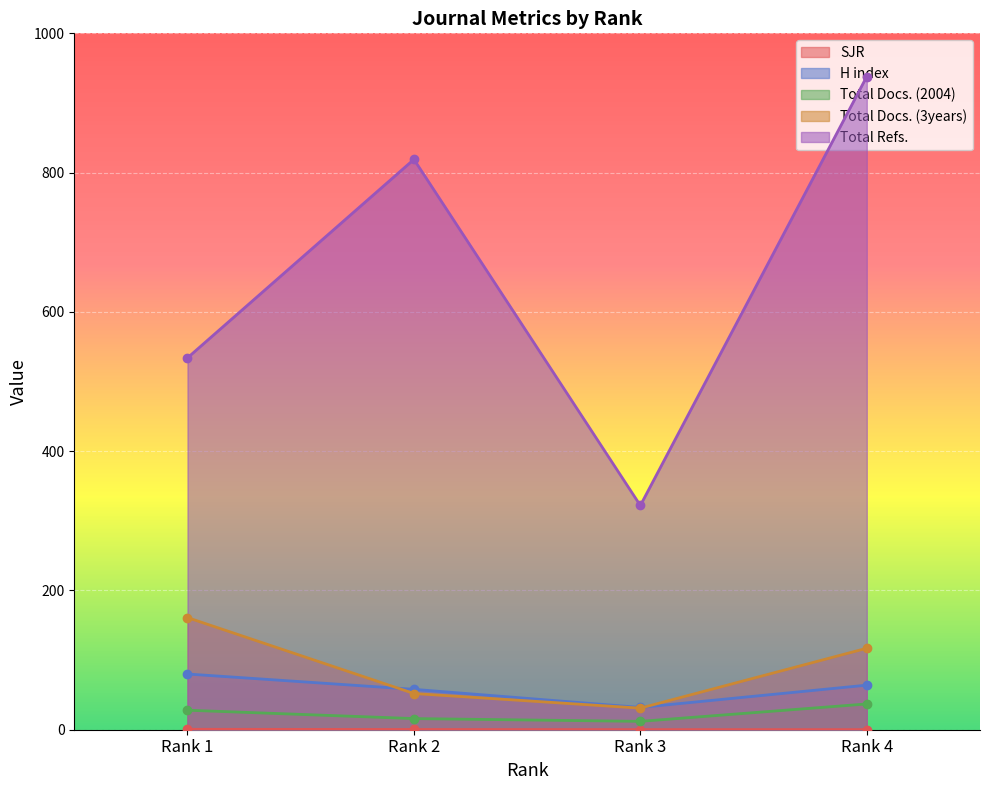

What are all the series names shown in the legend?

SJR, H index, Total Docs. (2004), Total Docs. (3years), Total Refs.